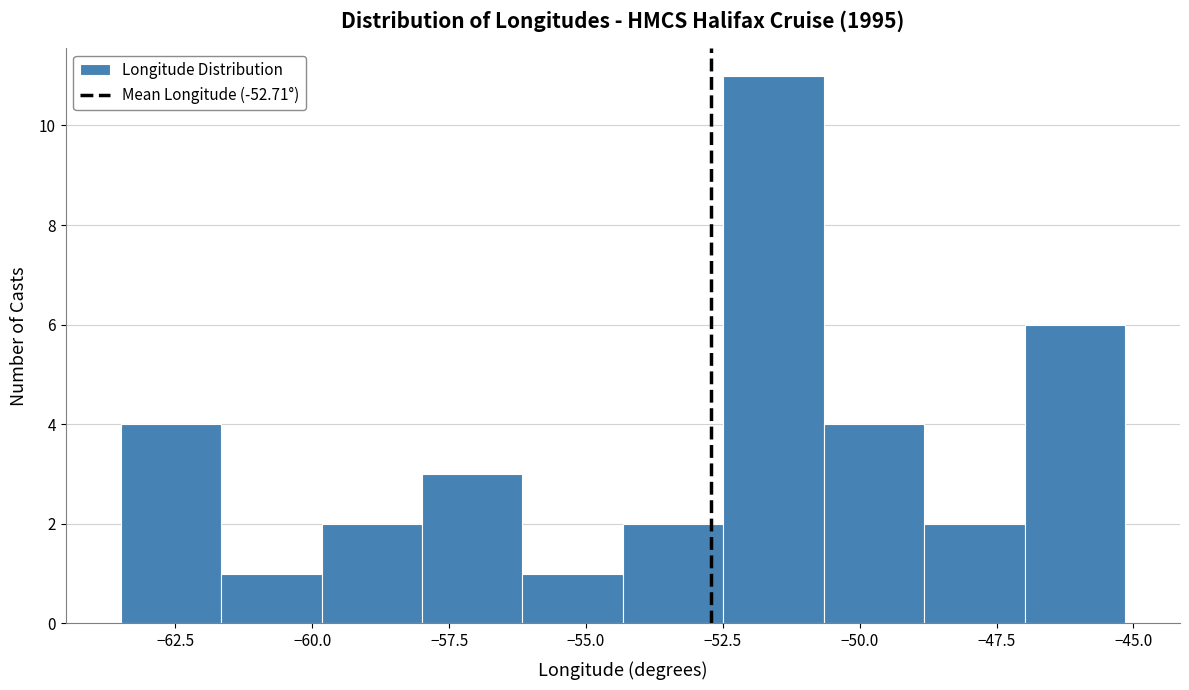

Read against the x-axis, roughly where is the centre of the tallest bar?

-51.5